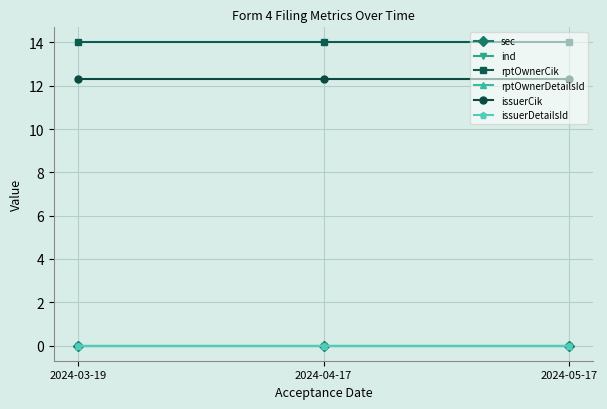

The value of rptOwnerCik at 2024-04-17 is 14.0. True or false?

True